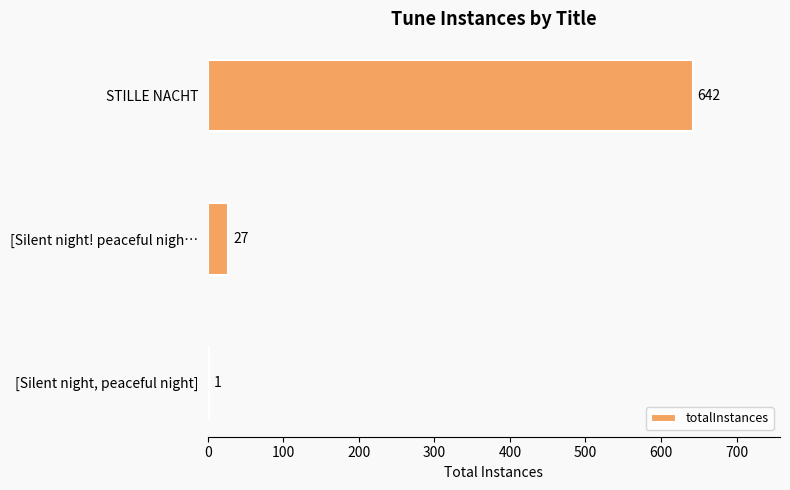

Reading top to bottom, what are all the values shown in this chart?

STILLE NACHT=642	[Silent night! peaceful nigh…=27	[Silent night, peaceful night]=1